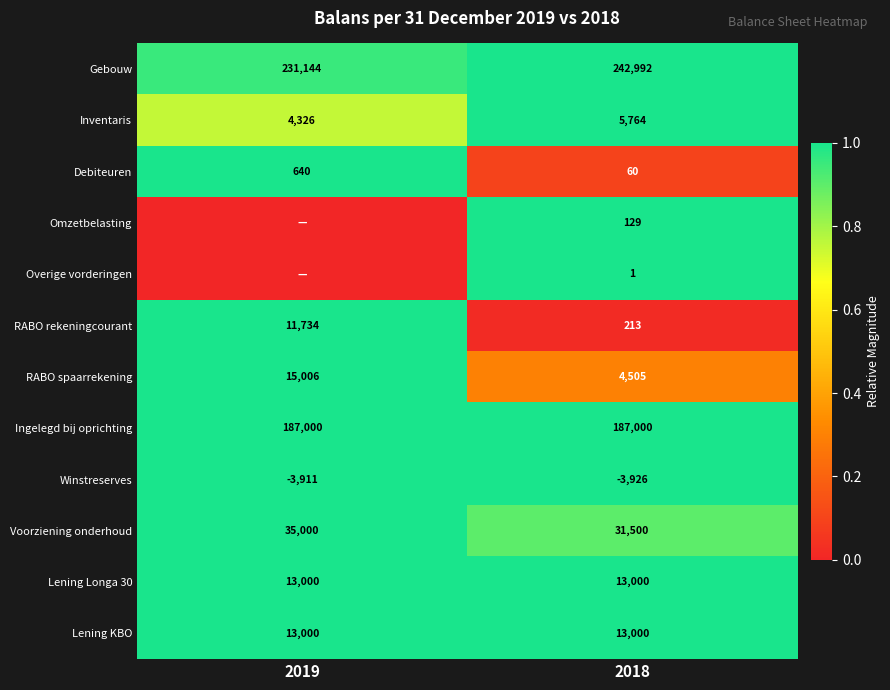

Which has a higher value, 2018 or 2019?

2018